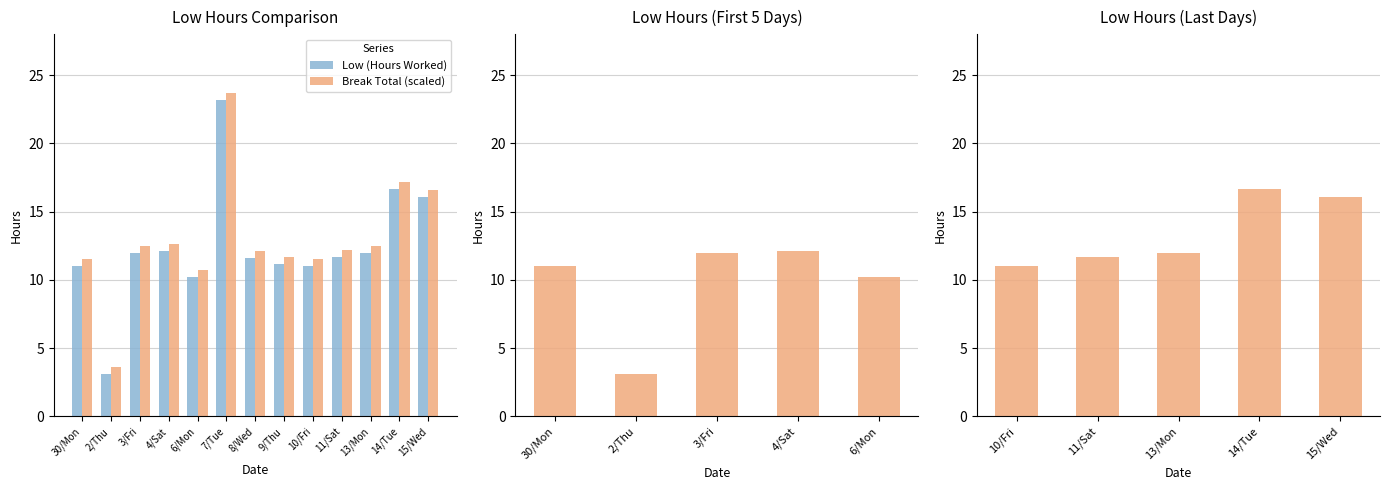

List the labels in order of value, largest first.

7/Tue, 14/Tue, 15/Wed, 4/Sat, 3/Fri, 13/Mon, 11/Sat, 8/Wed, 9/Thu, 10/Fri, 30/Mon, 6/Mon, 2/Thu